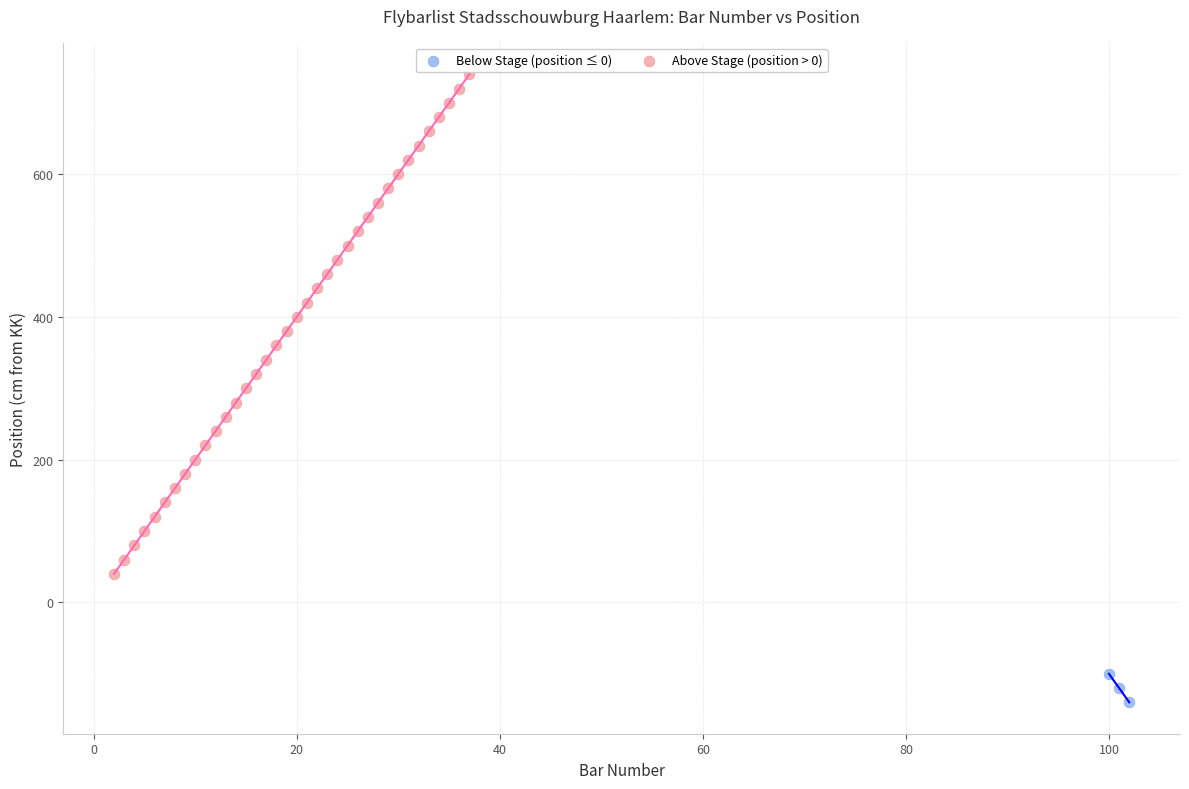

Which series contains the lowest Y value?

Below Stage (position ≤ 0)